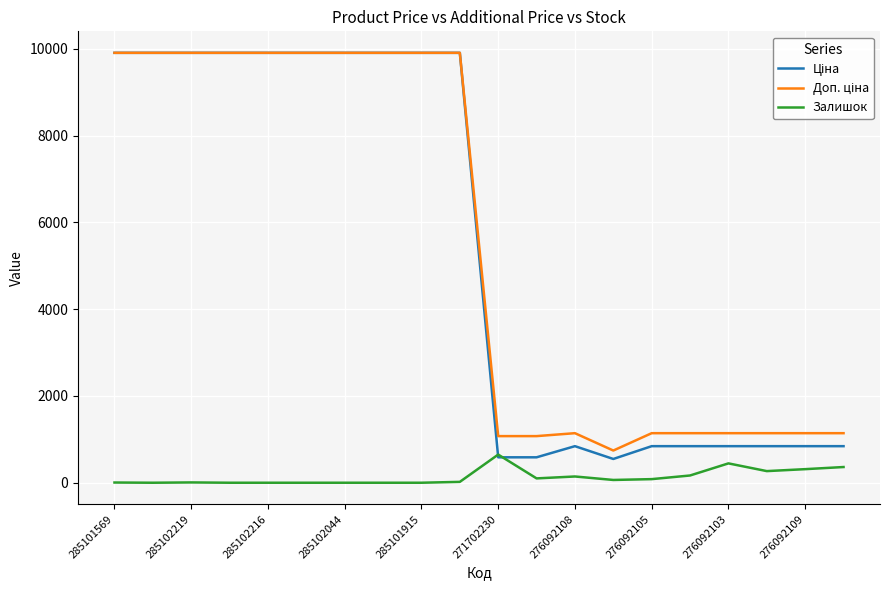

What is the greatest value displayed?

9908.5